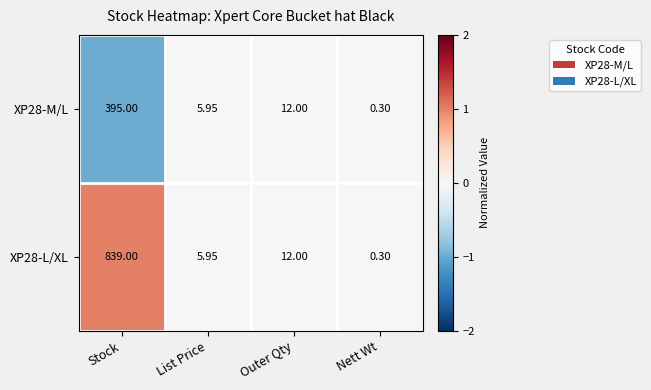

Is the value of XP28-M/L at Nett Wt greater than the value of XP28-L/XL at List Price?

No